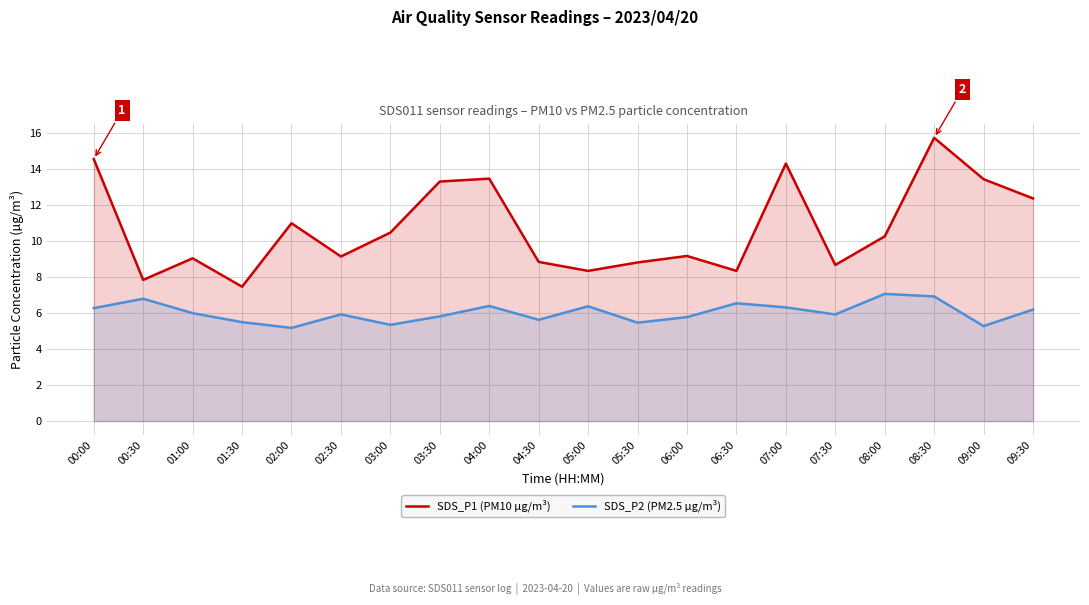

Read the SDS_P2 (PM2.5 µg/m³) value at 00:30.

6.8